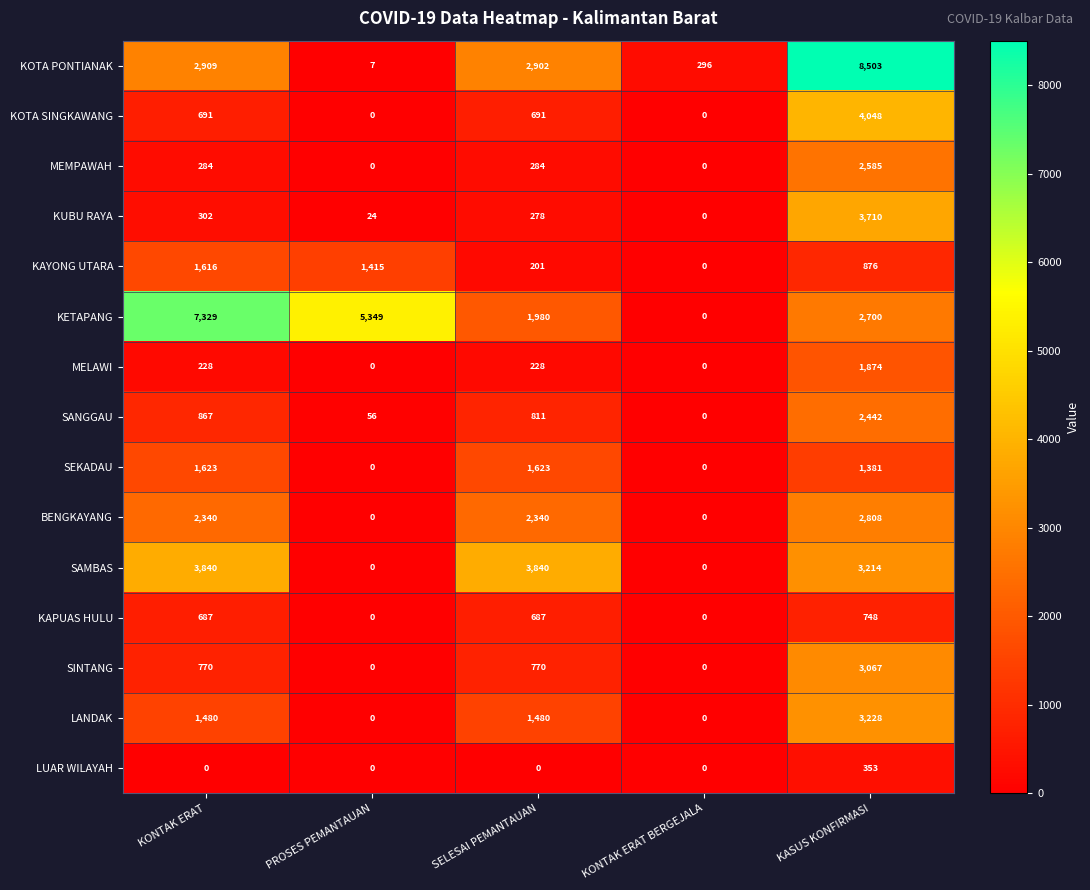

What is the difference between the highest and lowest values at KASUS KONFIRMASI?

8150